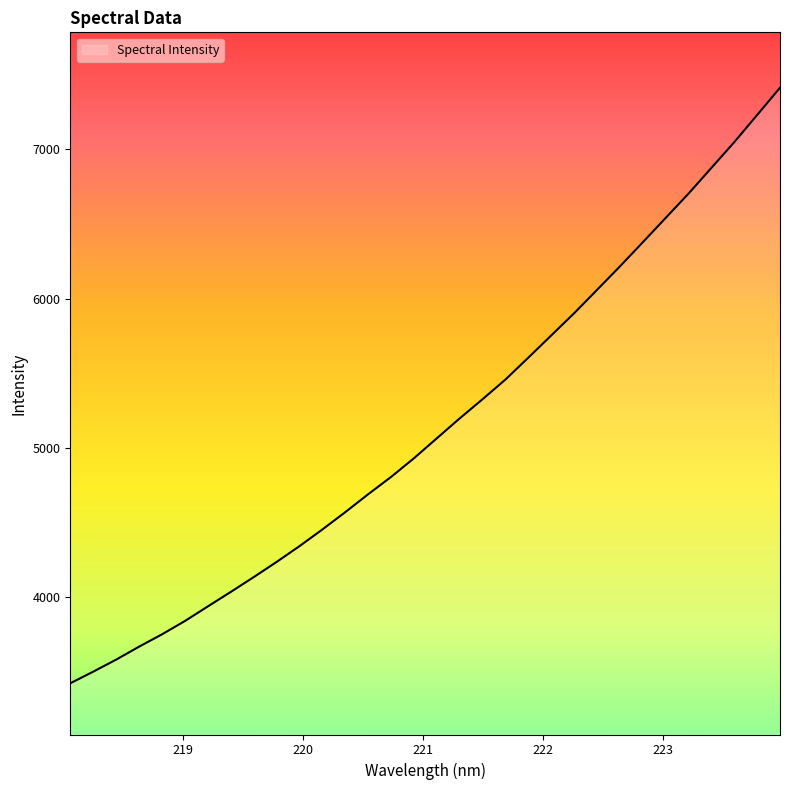

What is the greatest value displayed?

7410.0